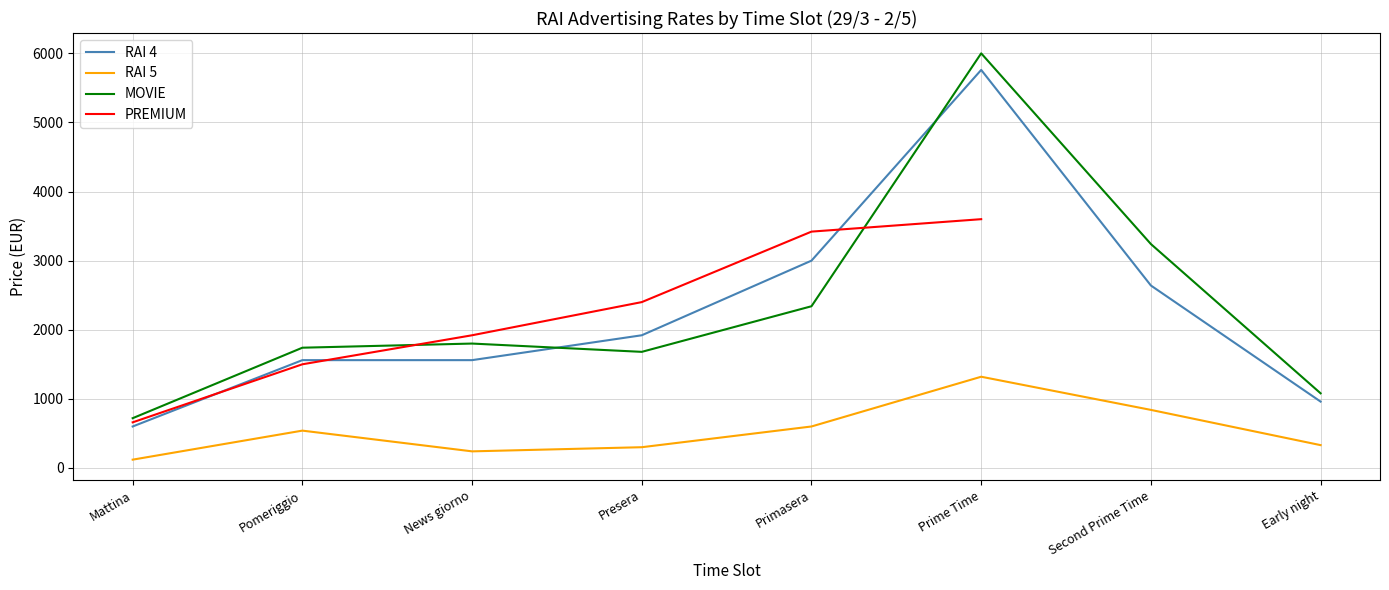

The value of RAI 5 at Pomeriggio is 540. True or false?

True